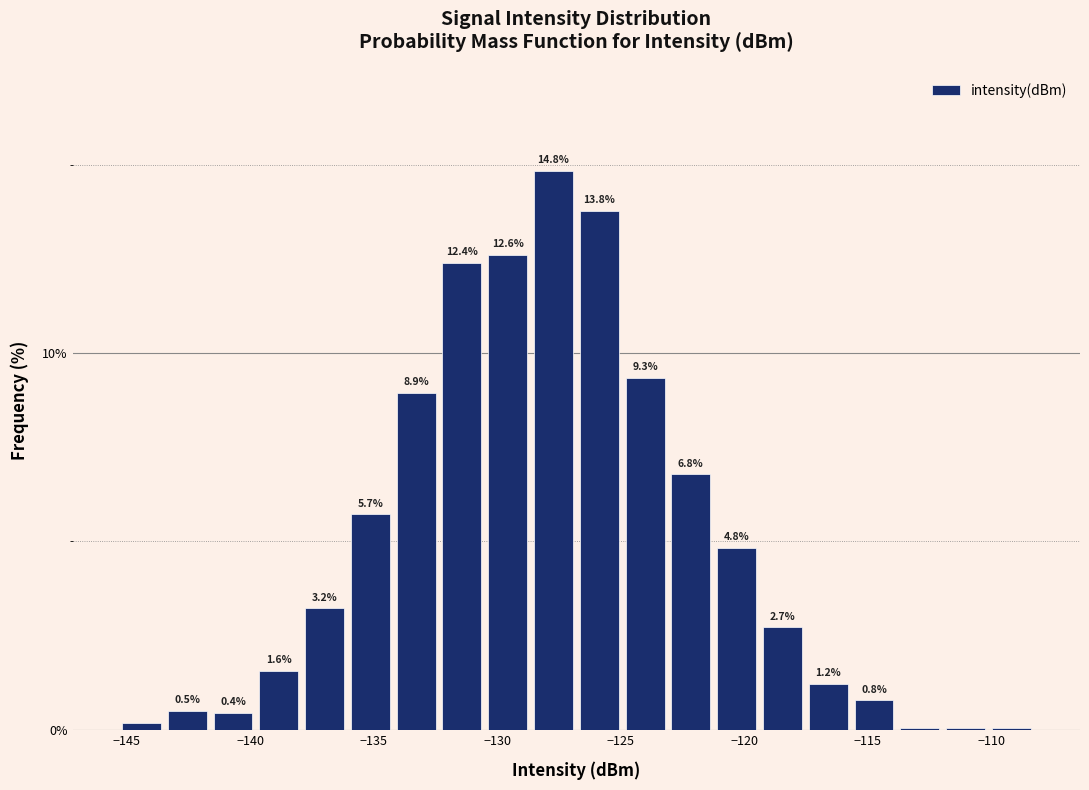

Read against the x-axis, roughly where is the centre of the tallest bar?

-127.5